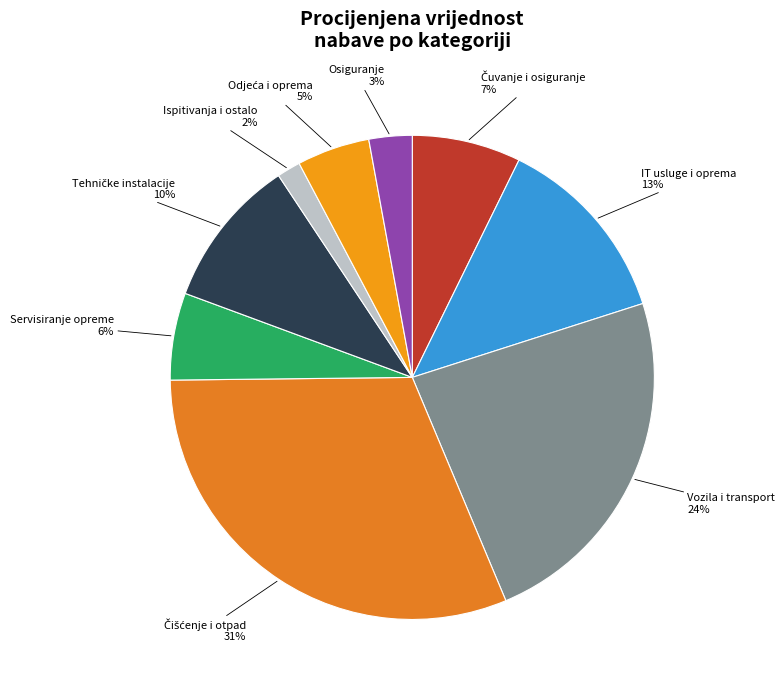

Is the sum of IT usluge i oprema and Vozila i transport greater than half?

No